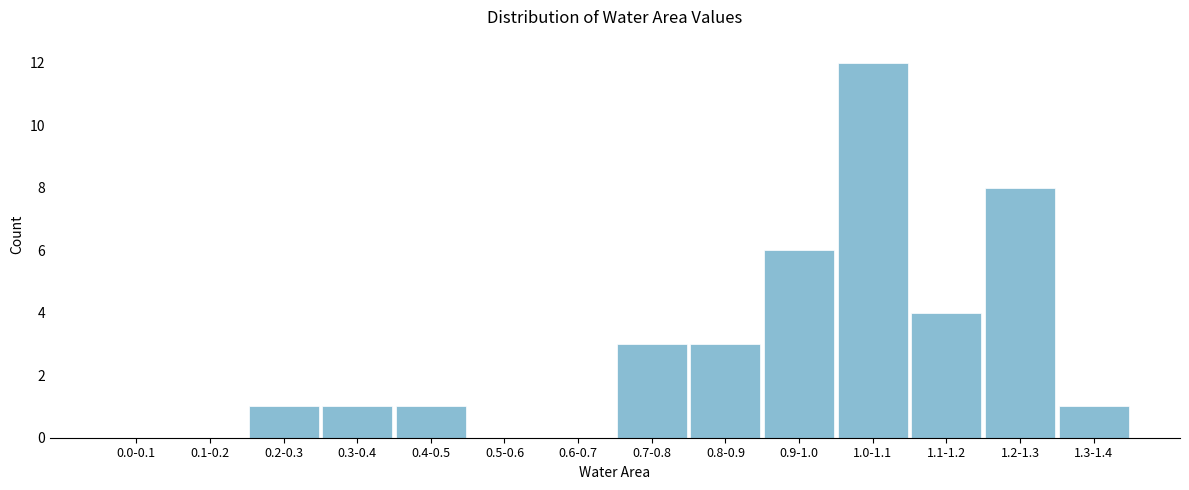

Reading right to left, transcribe all the data shown in this chart.

1.3-1.4=1	1.2-1.3=8	1.1-1.2=4	1.0-1.1=12	0.9-1.0=6	0.8-0.9=3	0.7-0.8=3	0.6-0.7=0	0.5-0.6=0	0.4-0.5=1	0.3-0.4=1	0.2-0.3=1	0.1-0.2=0	0.0-0.1=0